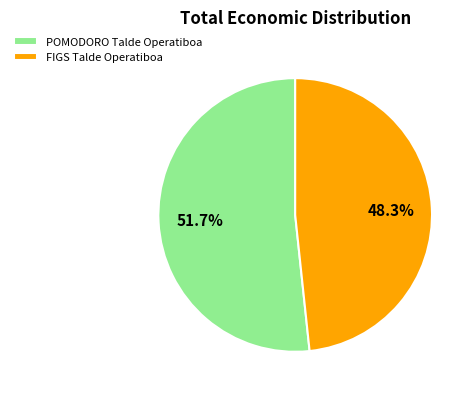

What percentage is NOT represented by FIGS Talde Operatiboa?

51.7%